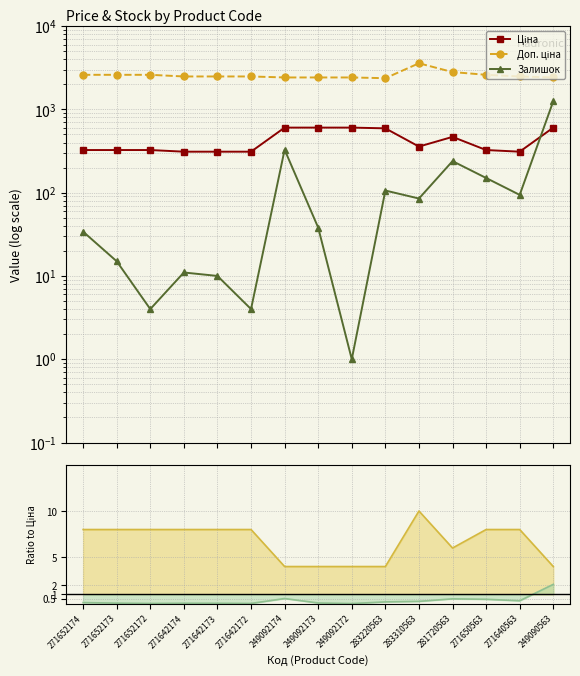

What is the difference between the maximum and second lowest values in the Ціна series?

293.4